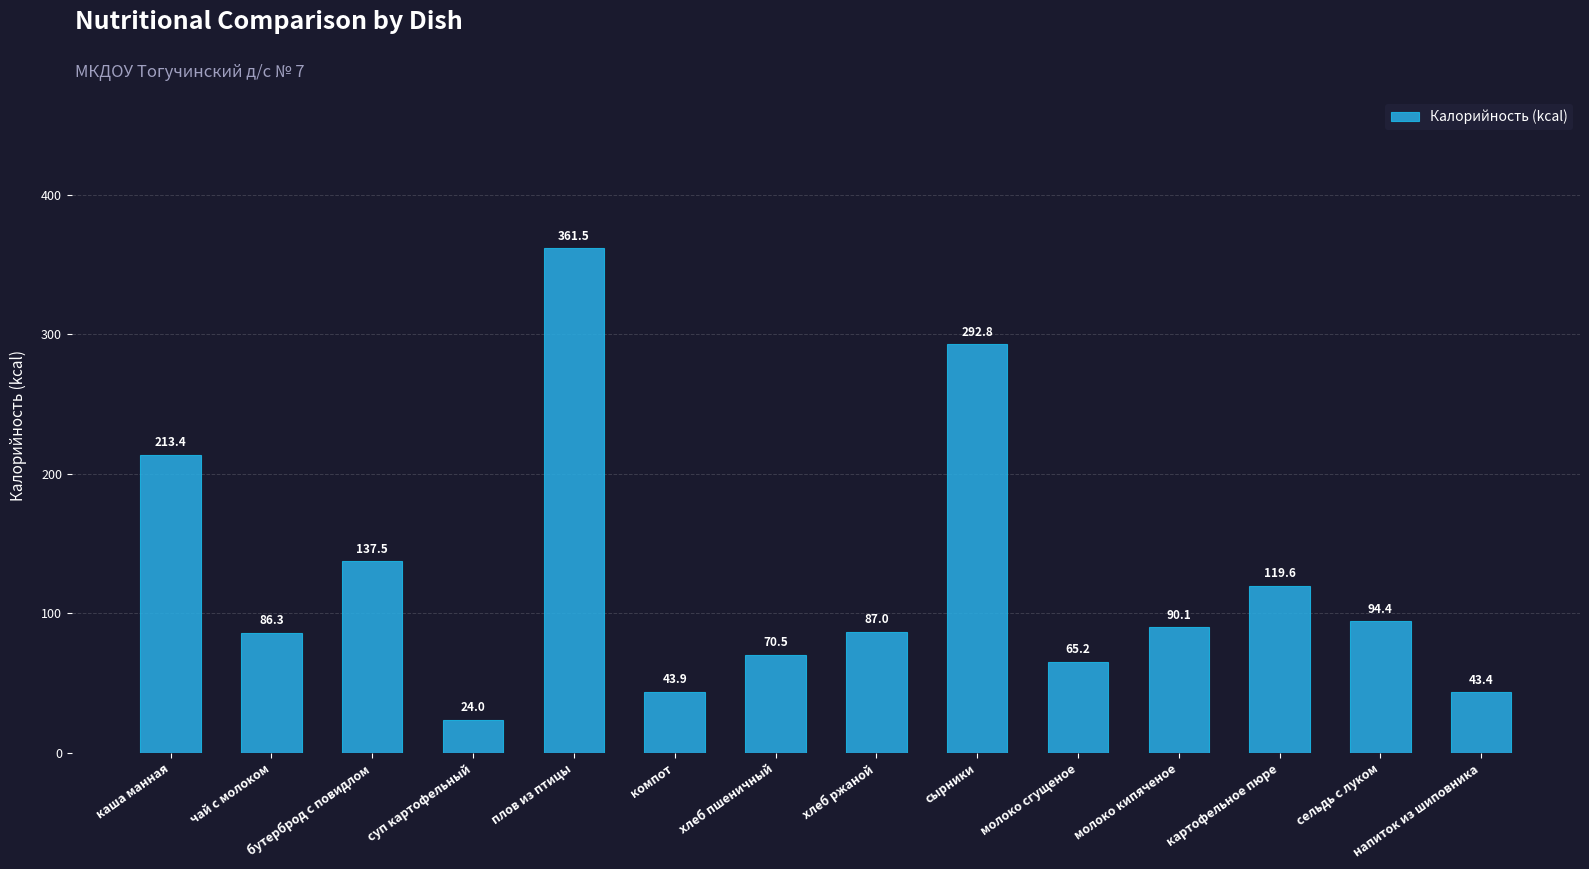

Reading left to right, extract all data points from this chart.

213.4	86.3	137.5	24.0	361.5	43.9	70.5	87.0	292.8	65.2	90.1	119.6	94.4	43.4